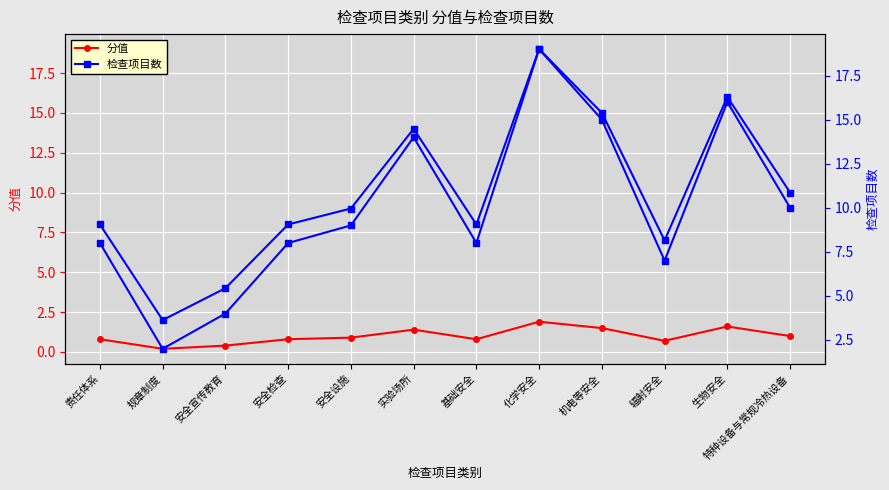

Is it true that 检查项目数 equals 9.0 at 安全设施?

True